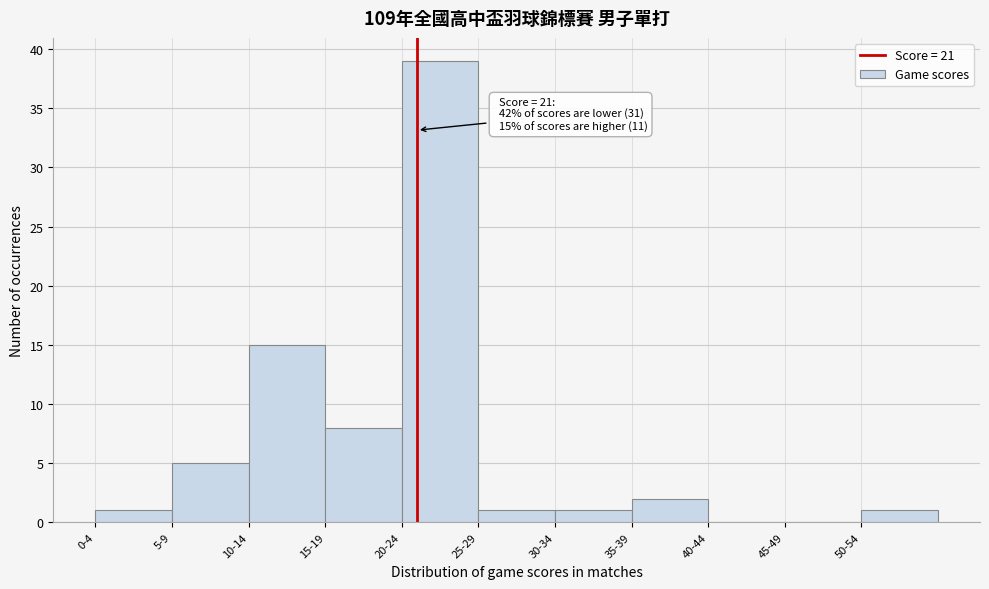

Reading right to left, list all the values displayed in this chart.

50-54=1	45-49=0	40-44=0	35-39=2	30-34=1	25-29=1	20-24=39	15-19=8	10-14=15	5-9=5	0-4=1